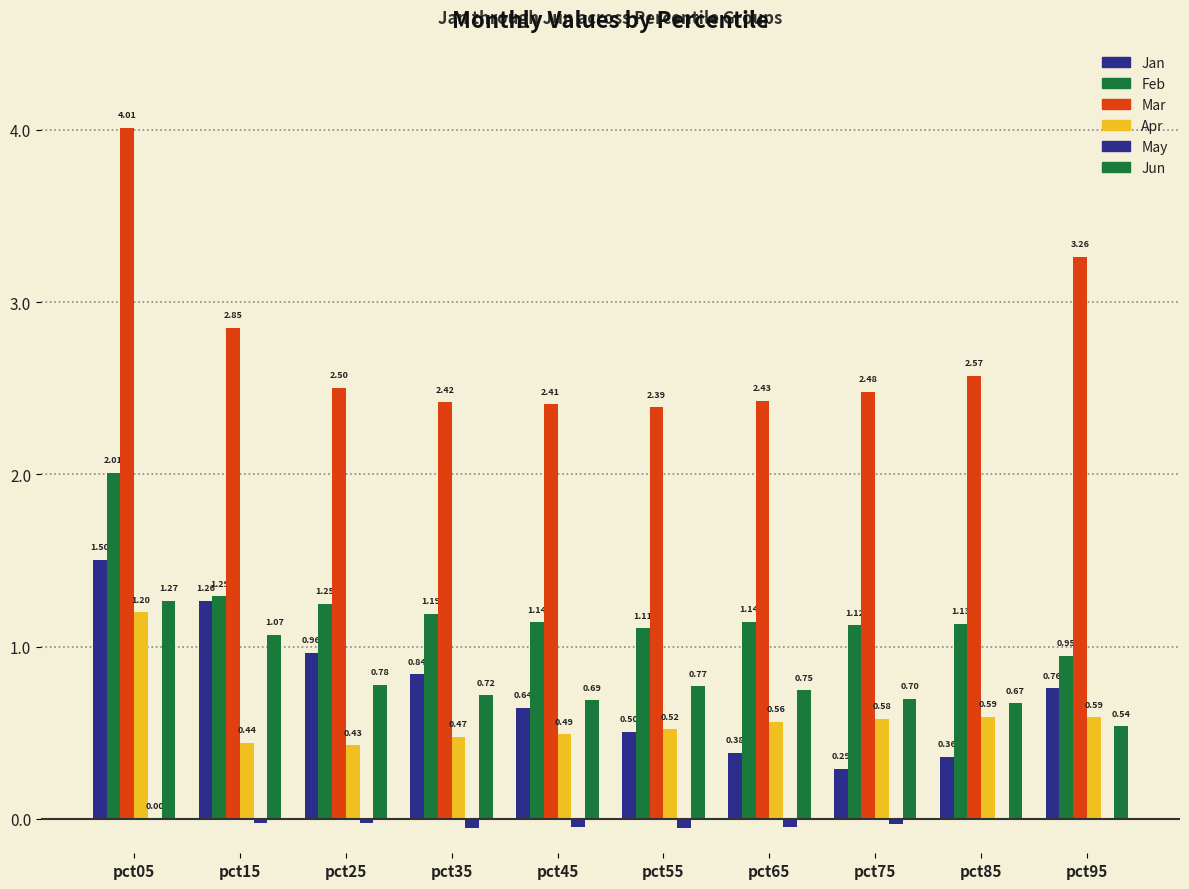

What is the value of the Mar bar at the 5th from the left?

2.4